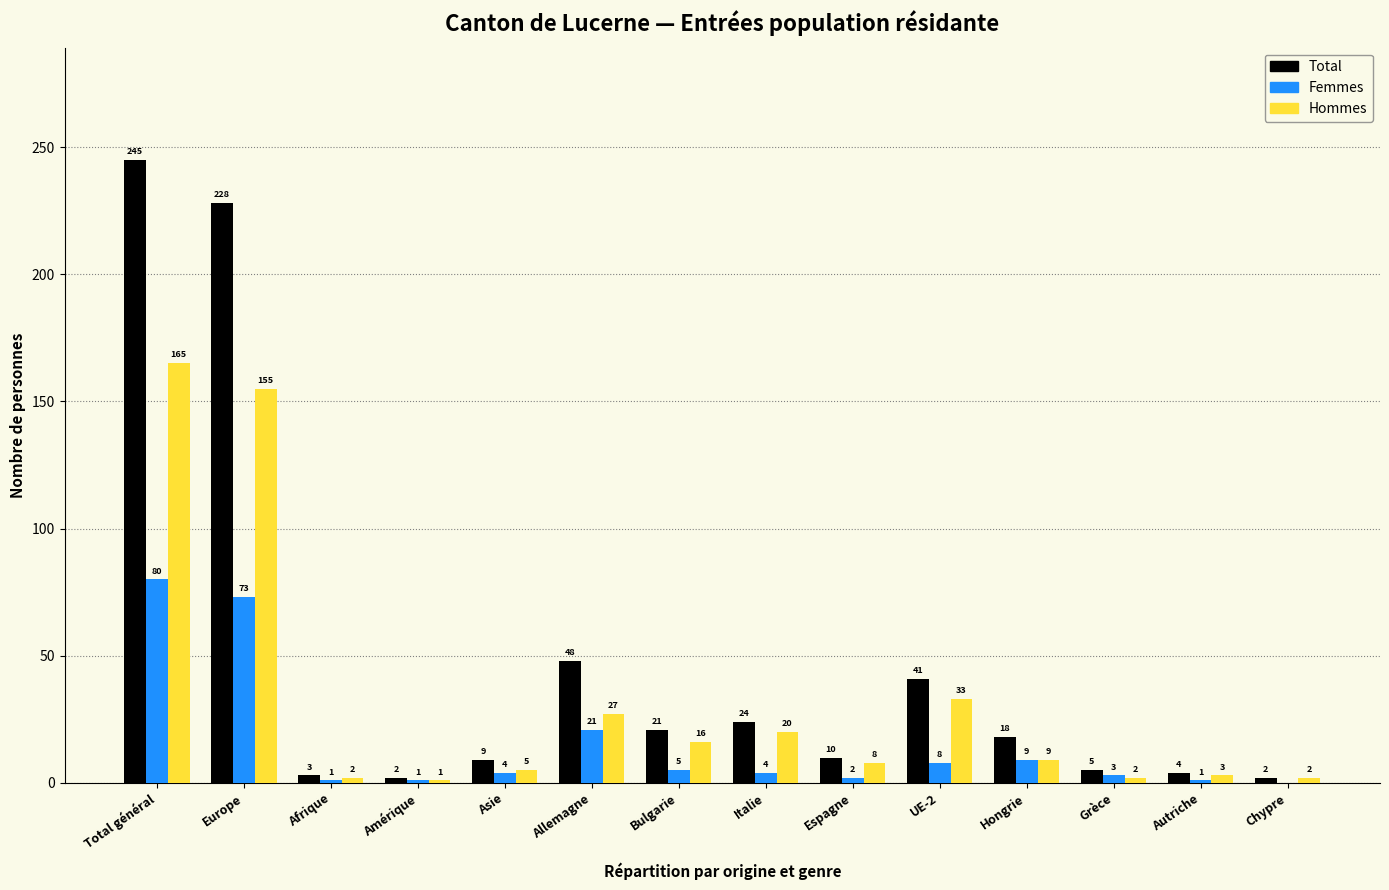

Reading left to right, extract all data points from this chart.

Total: Total général=245	Europe=228	Afrique=3	Amérique=2	Asie=9	Allemagne=48	Bulgarie=21	Italie=24	Espagne=10	UE-2=41	Hongrie=18	Grèce=5	Autriche=4	Chypre=2
Femmes: Total général=80	Europe=73	Afrique=1	Amérique=1	Asie=4	Allemagne=21	Bulgarie=5	Italie=4	Espagne=2	UE-2=8	Hongrie=9	Grèce=3	Autriche=1	Chypre=0
Hommes: Total général=165	Europe=155	Afrique=2	Amérique=1	Asie=5	Allemagne=27	Bulgarie=16	Italie=20	Espagne=8	UE-2=33	Hongrie=9	Grèce=2	Autriche=3	Chypre=2